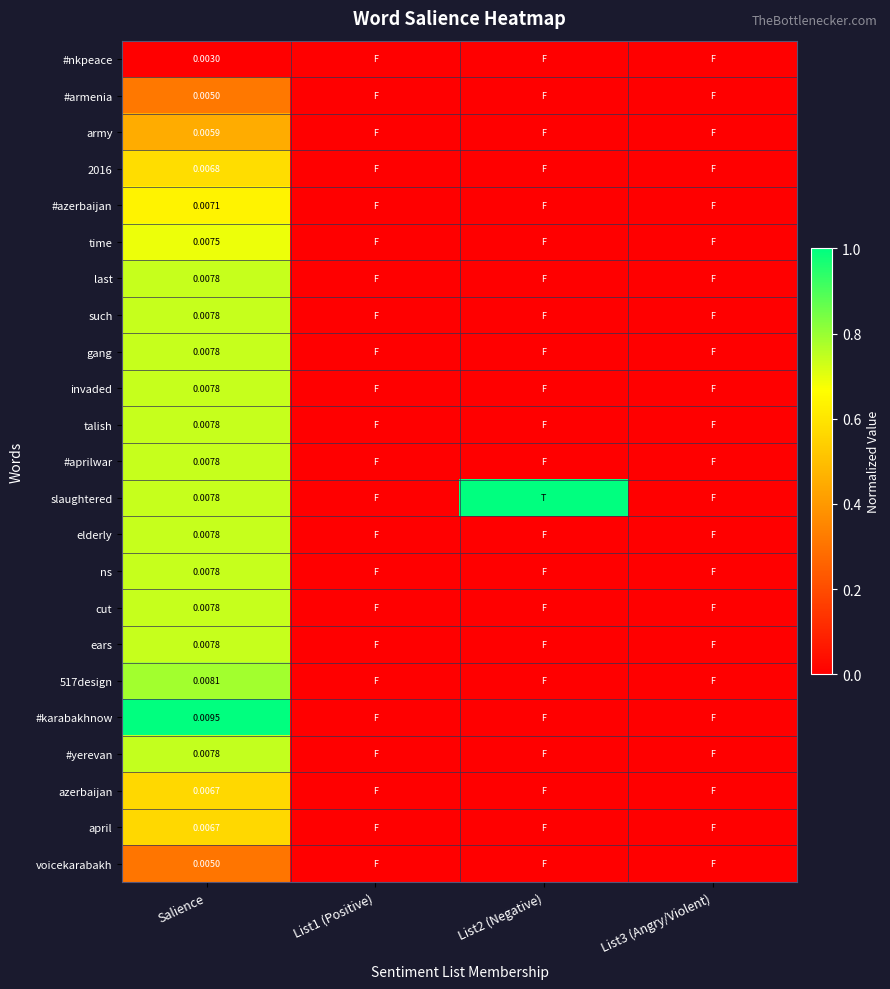

At List2 (Negative), list the series in order from smallest to largest.

#nkpeace, #armenia, army, 2016, #azerbaijan, time, last, such, gang, invaded, talish, #aprilwar, elderly, ns, cut, ears, 517design, #karabakhnow, #yerevan, azerbaijan, april, voicekarabakh, slaughtered